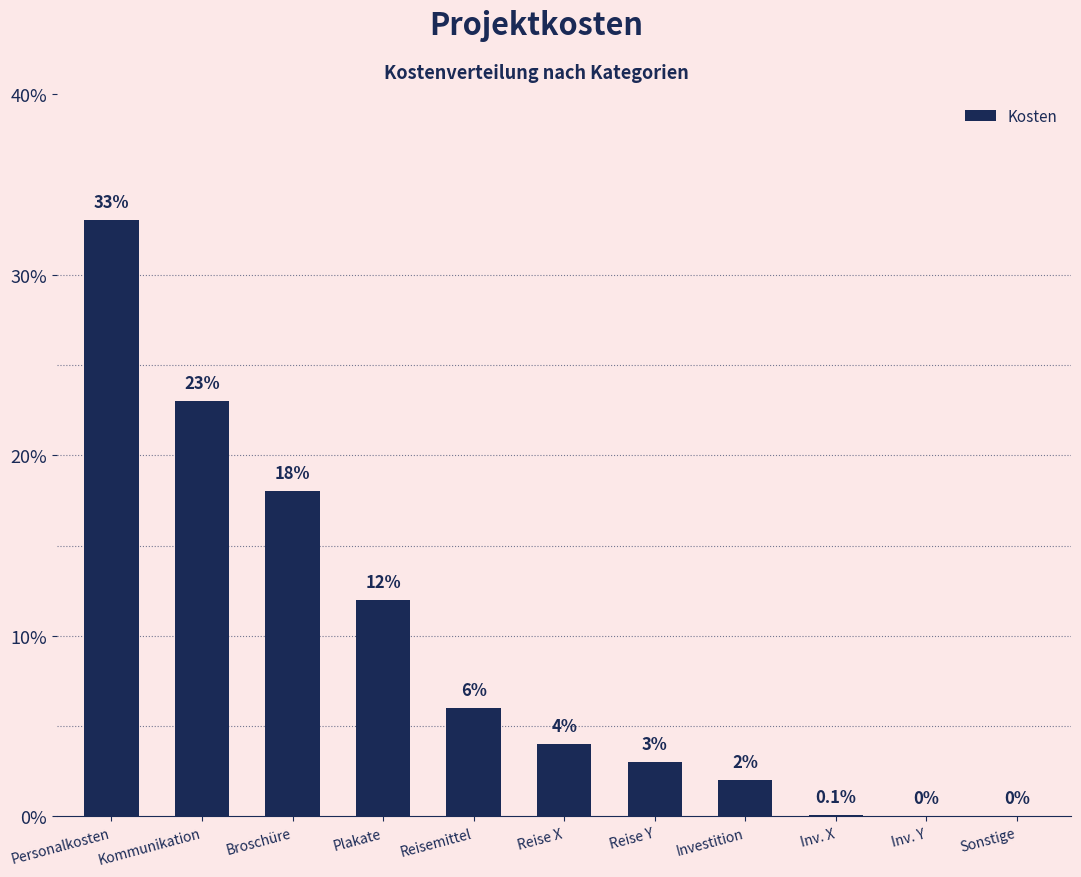

How many values are above zero?

9